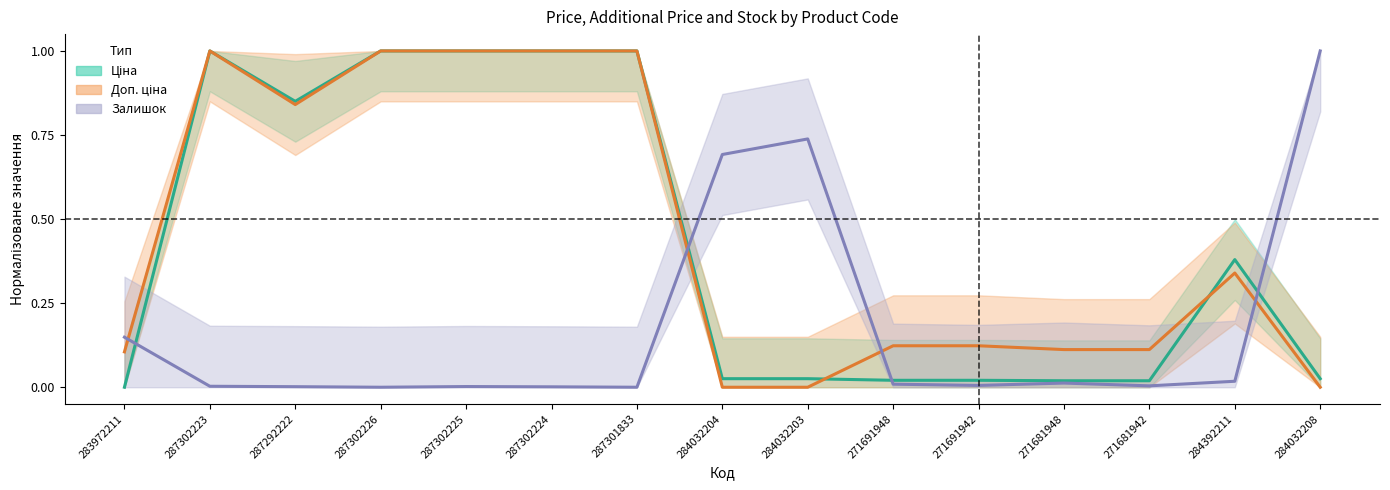

How many values in the Залишок series exceed 0?

13